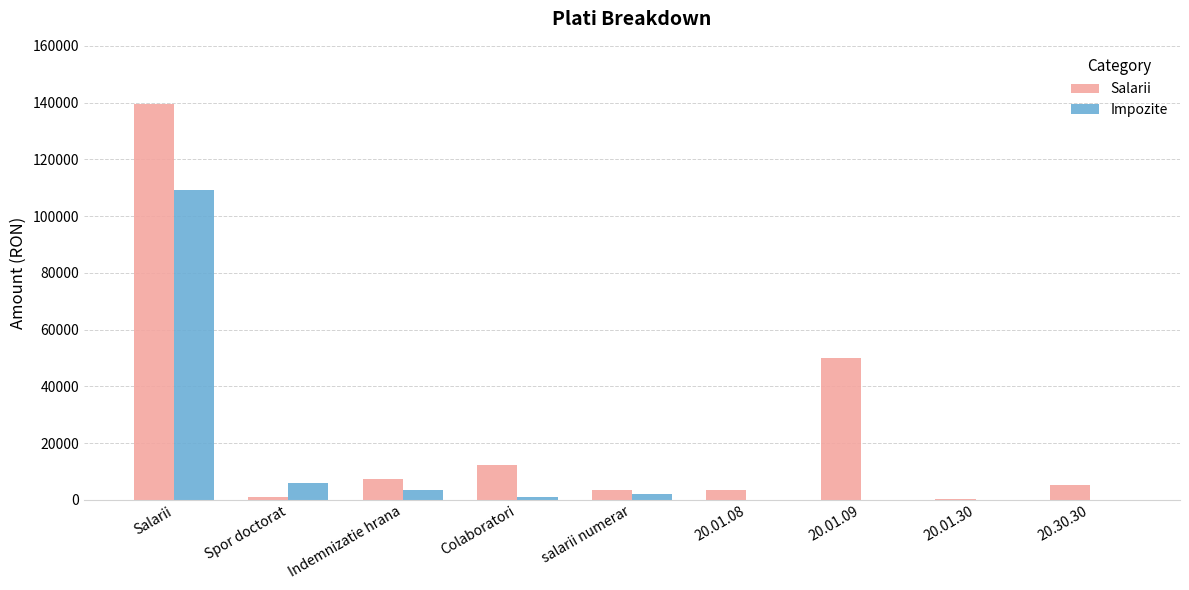

What is the sum of all Impozite values?

121670.0